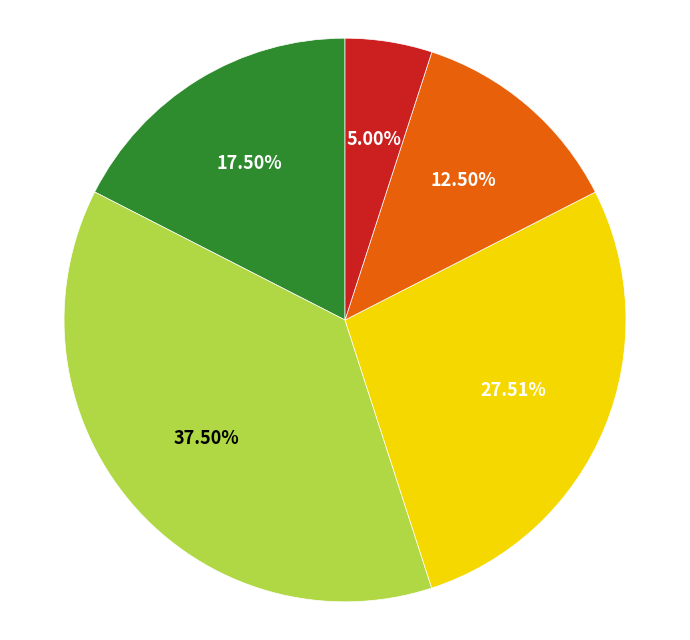

Is there a majority slice in this chart?

No